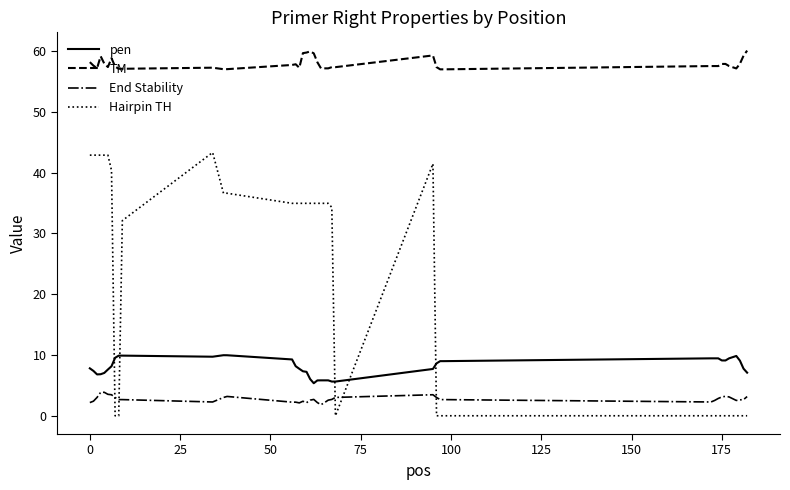

List the series in order of their peak value, lowest first.

End Stability, pen, Hairpin TH, TM